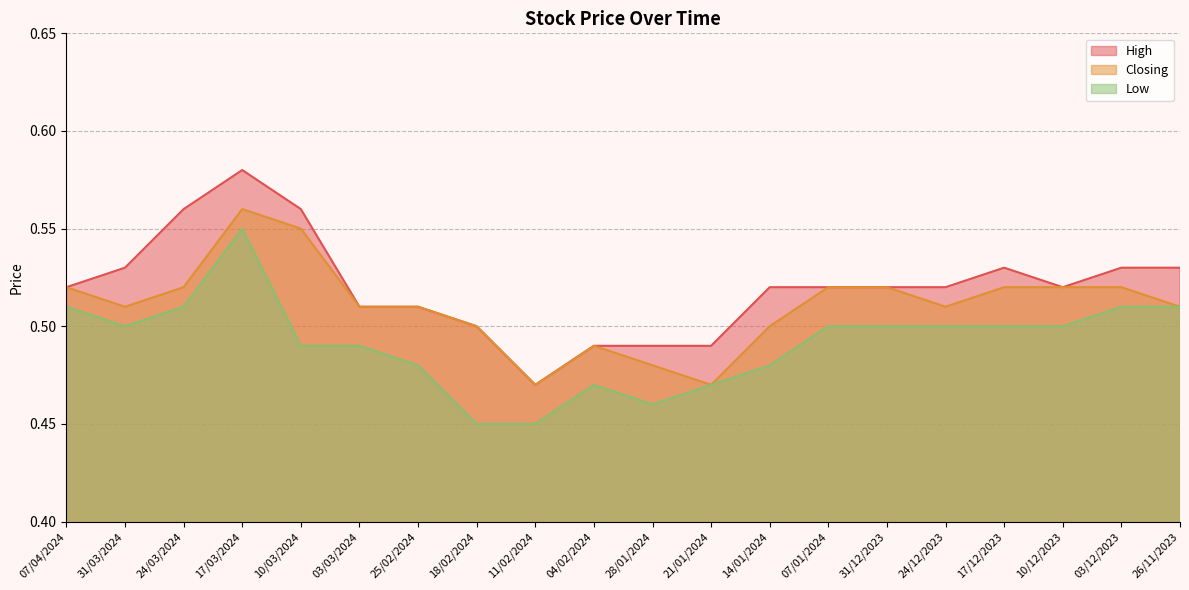

At which category is the sum across all series the highest?

17/03/2024